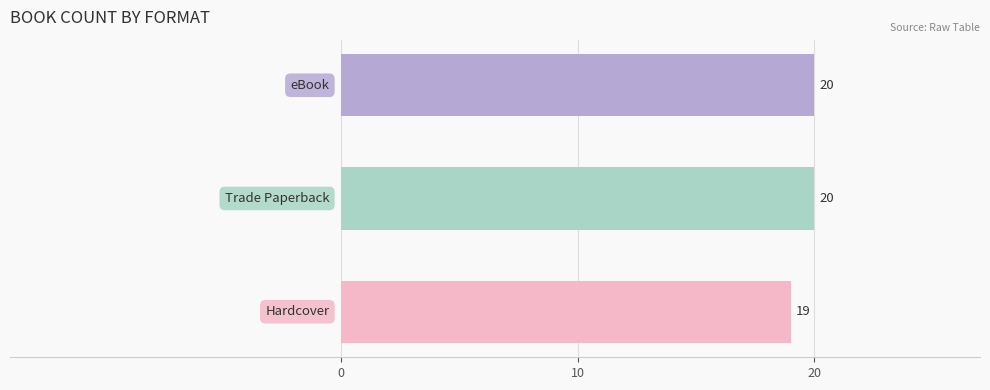

What is the smallest value displayed?

19